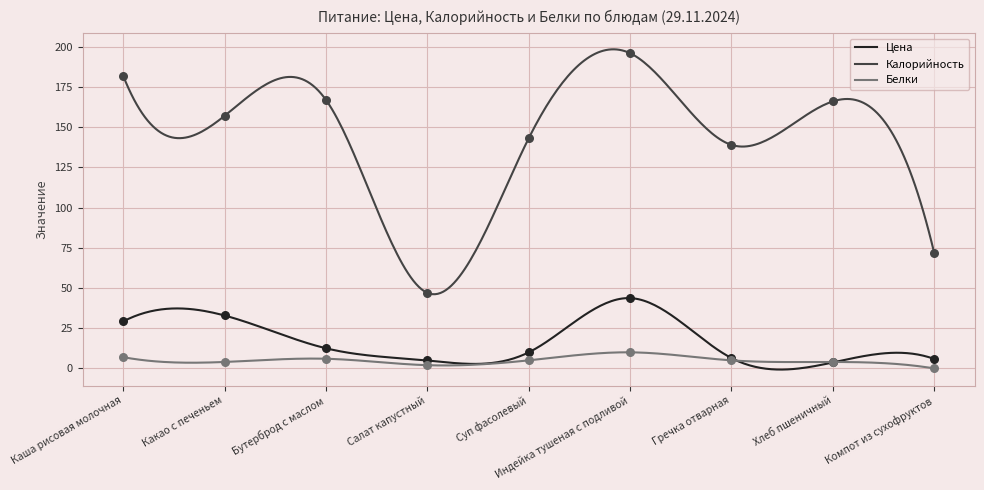

What is the total value across all series at Гречка отварная?

150.5